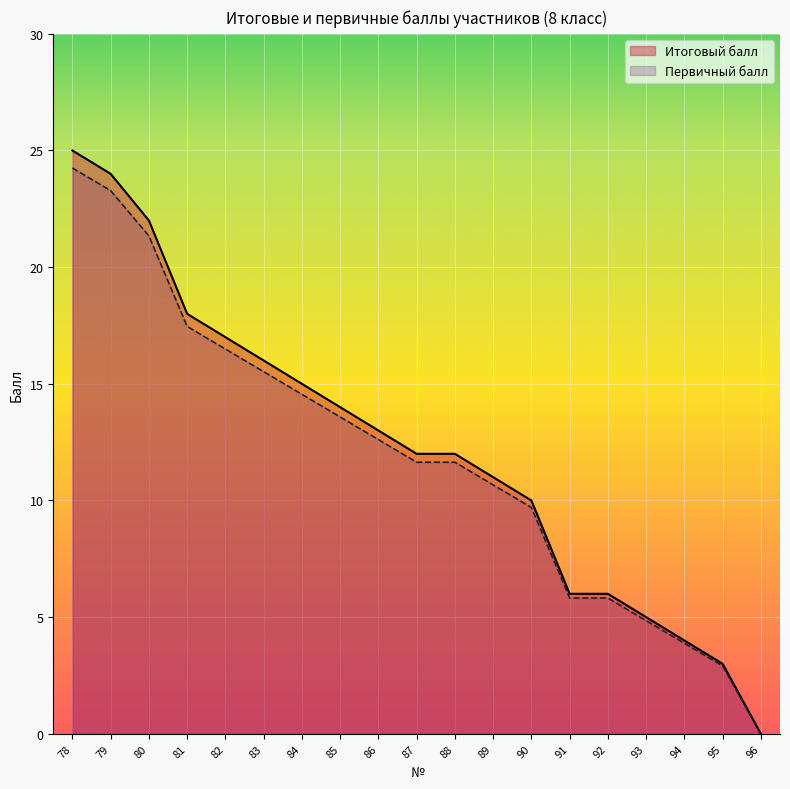

True or false: Итоговый балл and Первичный балл cross at least once.

False